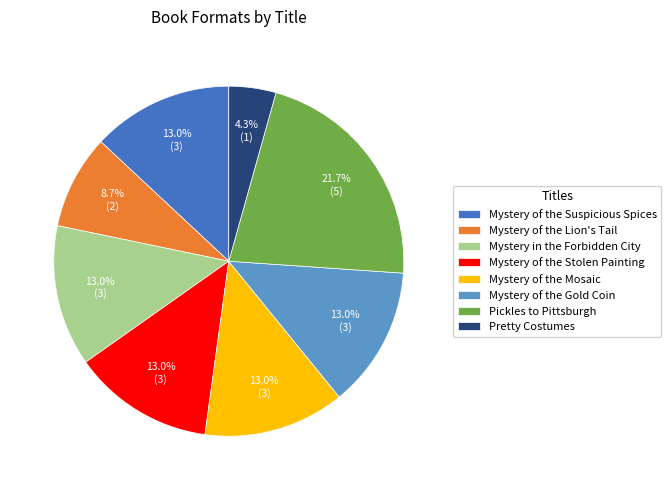

What portion of the pie excludes Mystery of the Stolen Painting?

87.0%